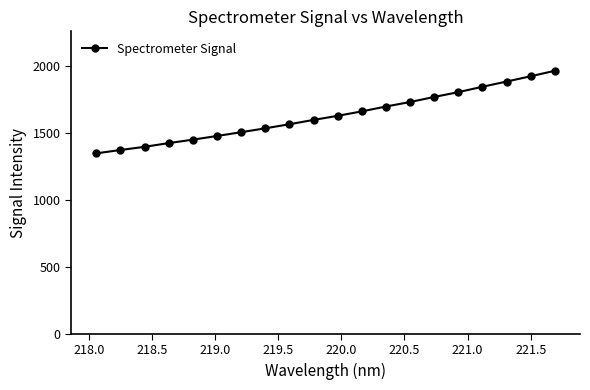

What is the minimum value shown in the chart?

1346.1